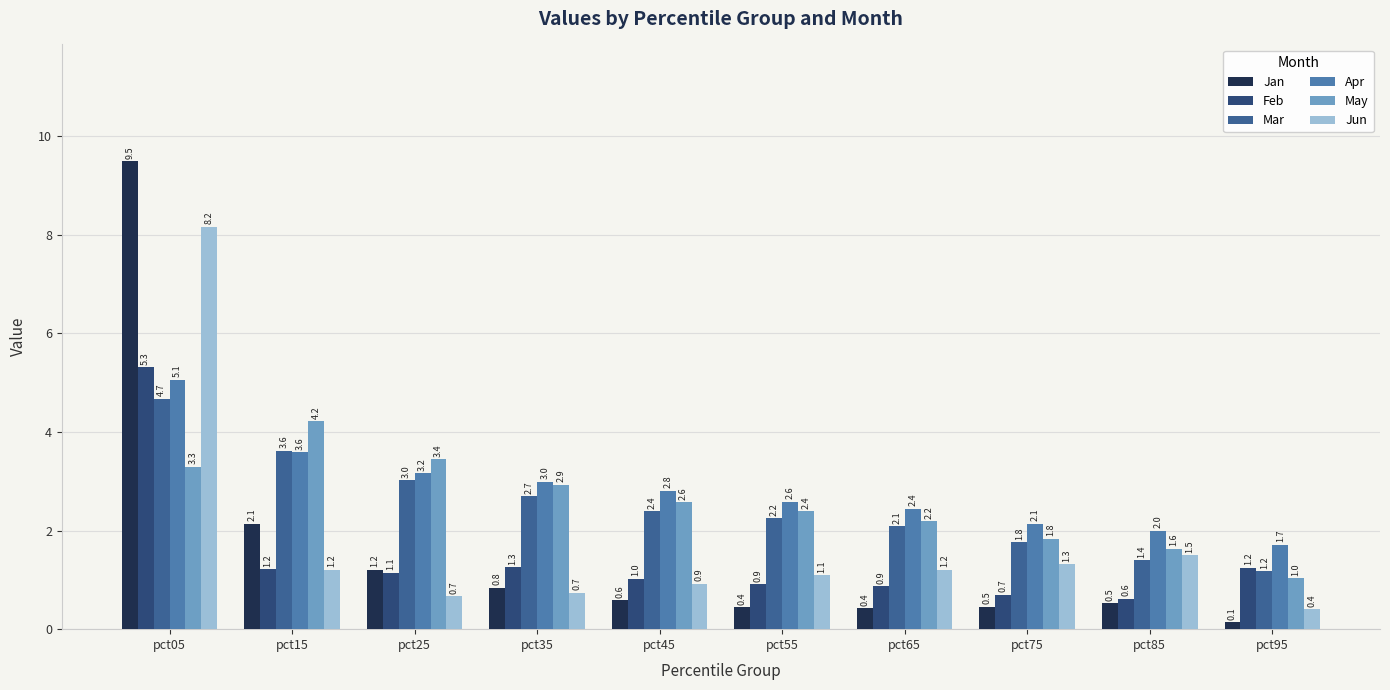

At which label does Jun first exceed 1?

pct05